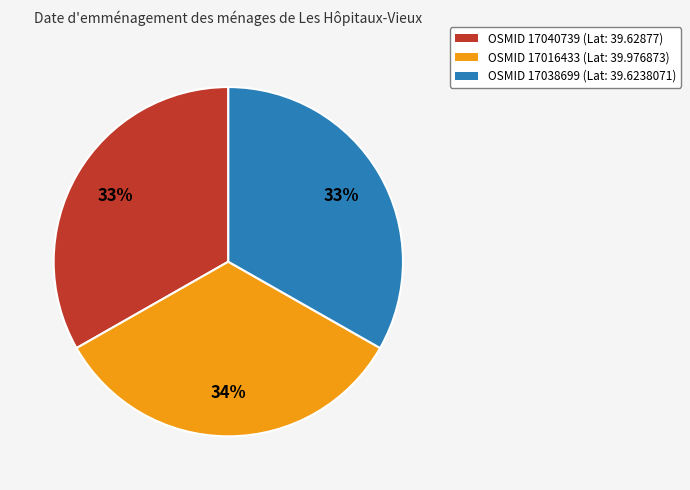

To the nearest percent, what is the average slice percentage?

33%